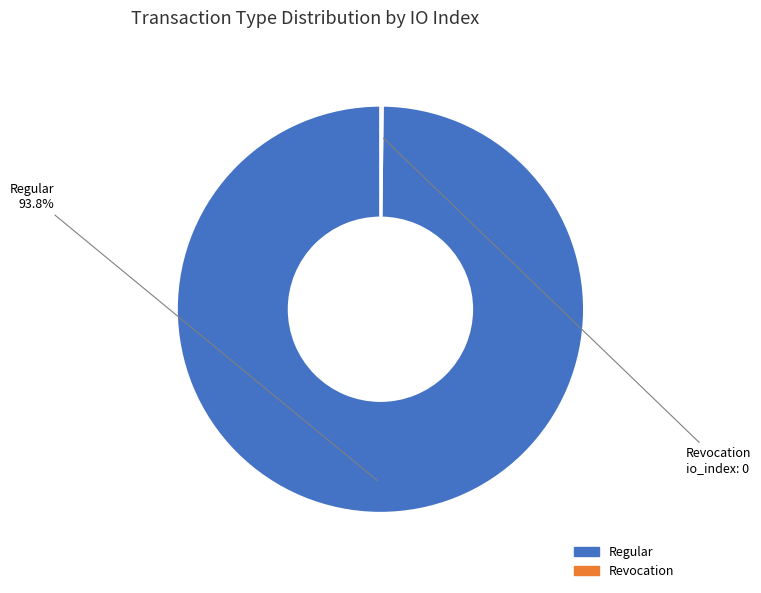

To the nearest percent, what is the difference between the largest and smallest slice percentages?

100%